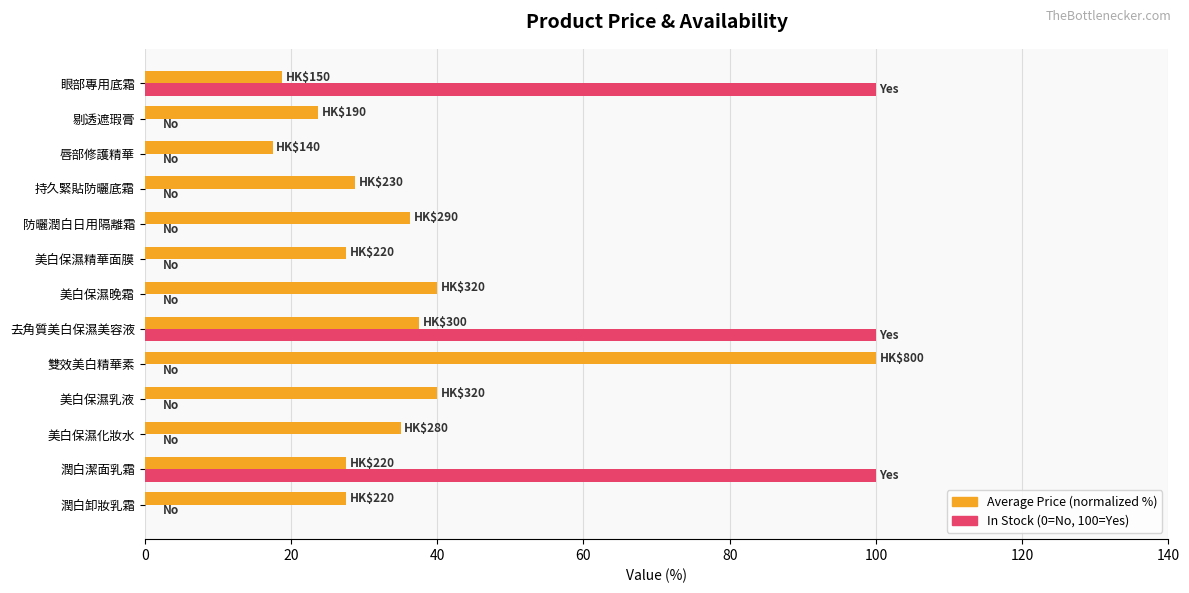

Which series has the largest total across all categories?

Average Price (normalized %)